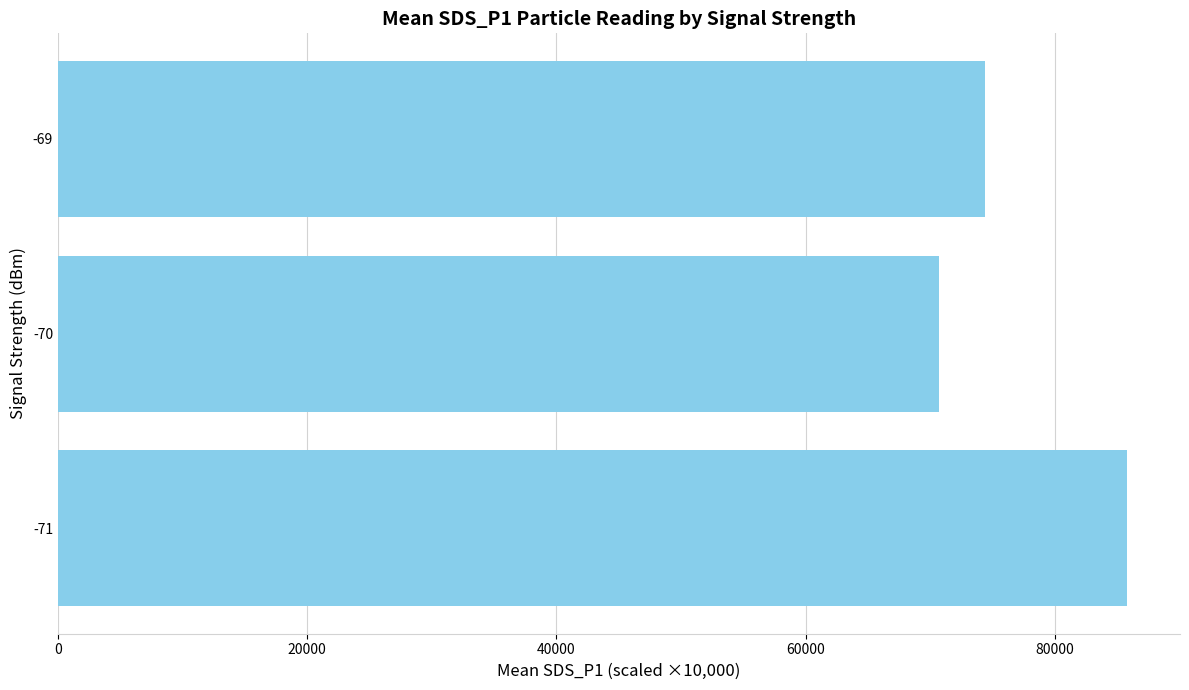

What is the sum of all values?

230856.5